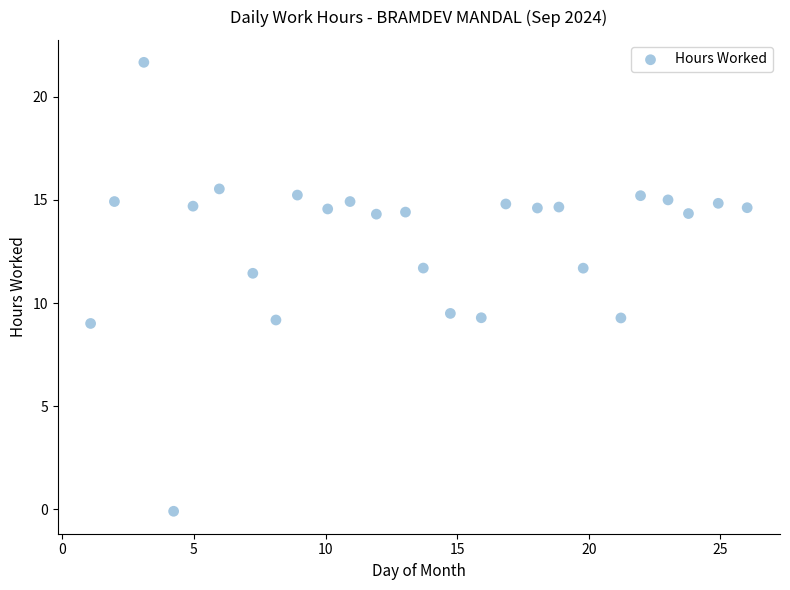

What is the range of X values (max minus min)?

24.9